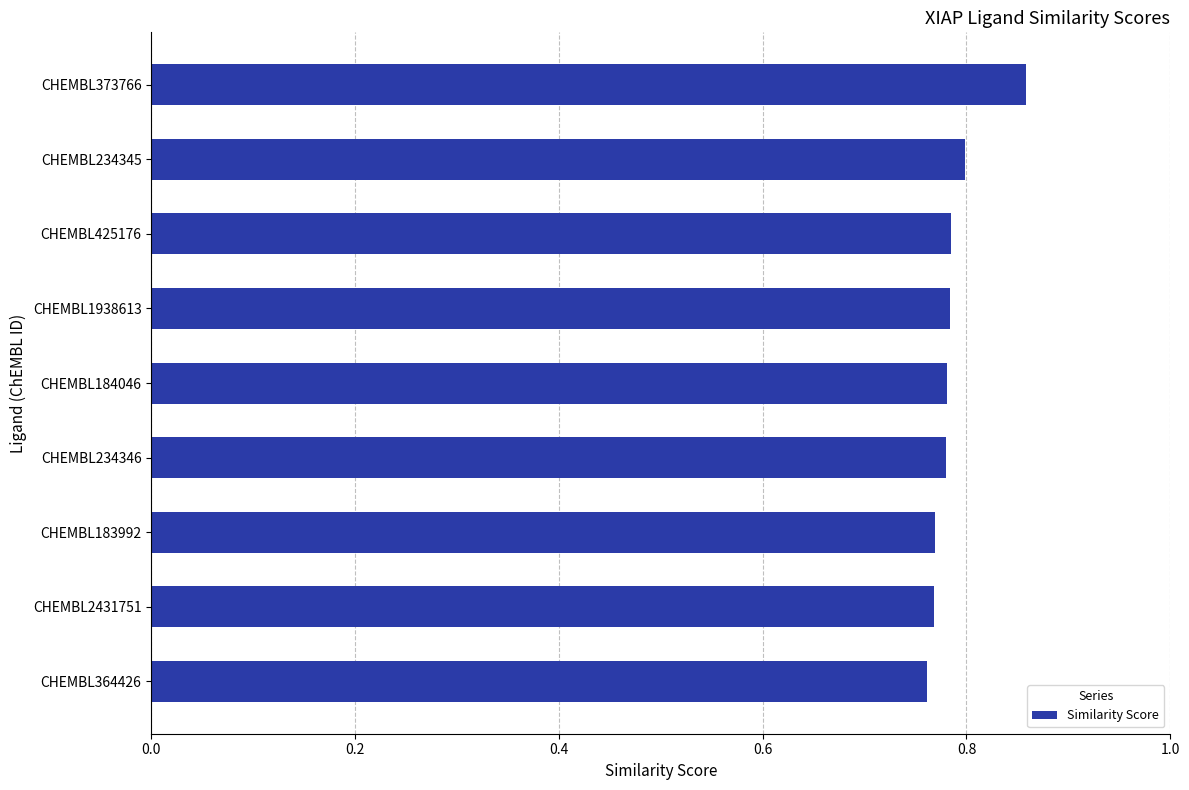

The value at CHEMBL2431751 is 0.8. True or false?

True